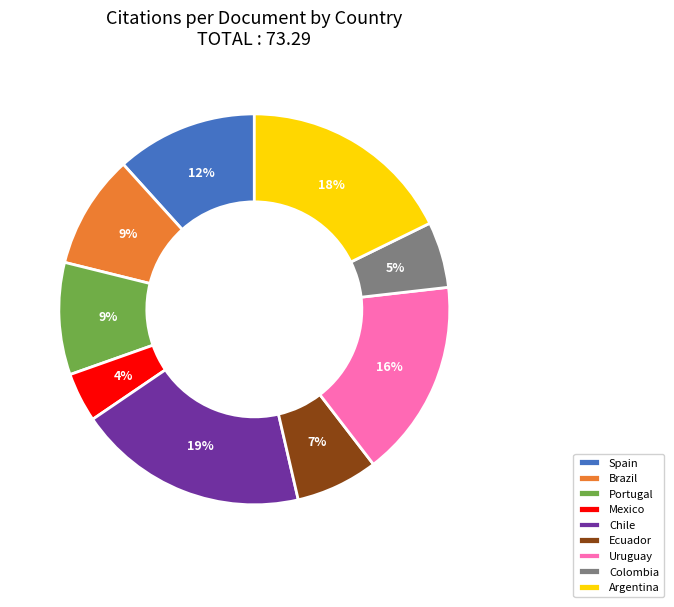

Which category has the biggest portion of the pie?

Chile